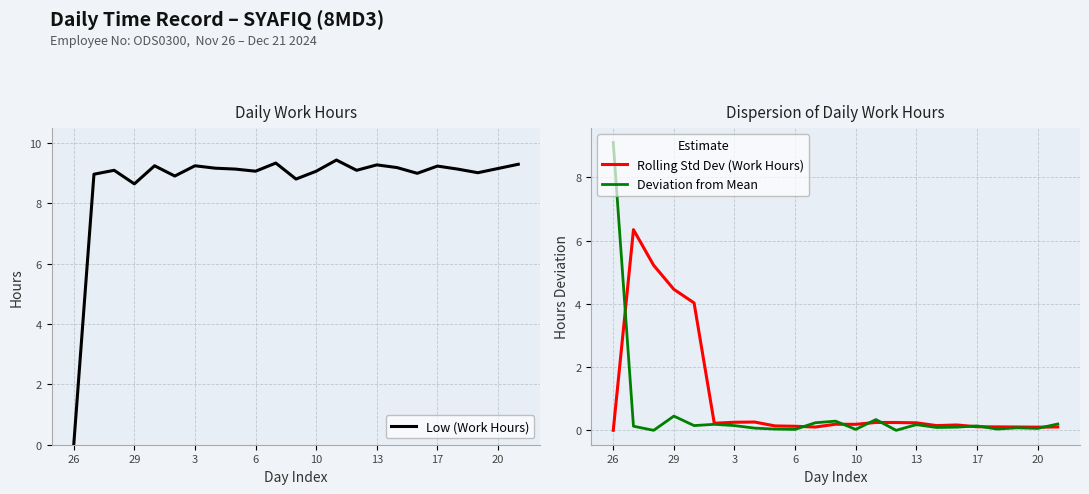

At which label does Deviation from Mean reach its peak?

26